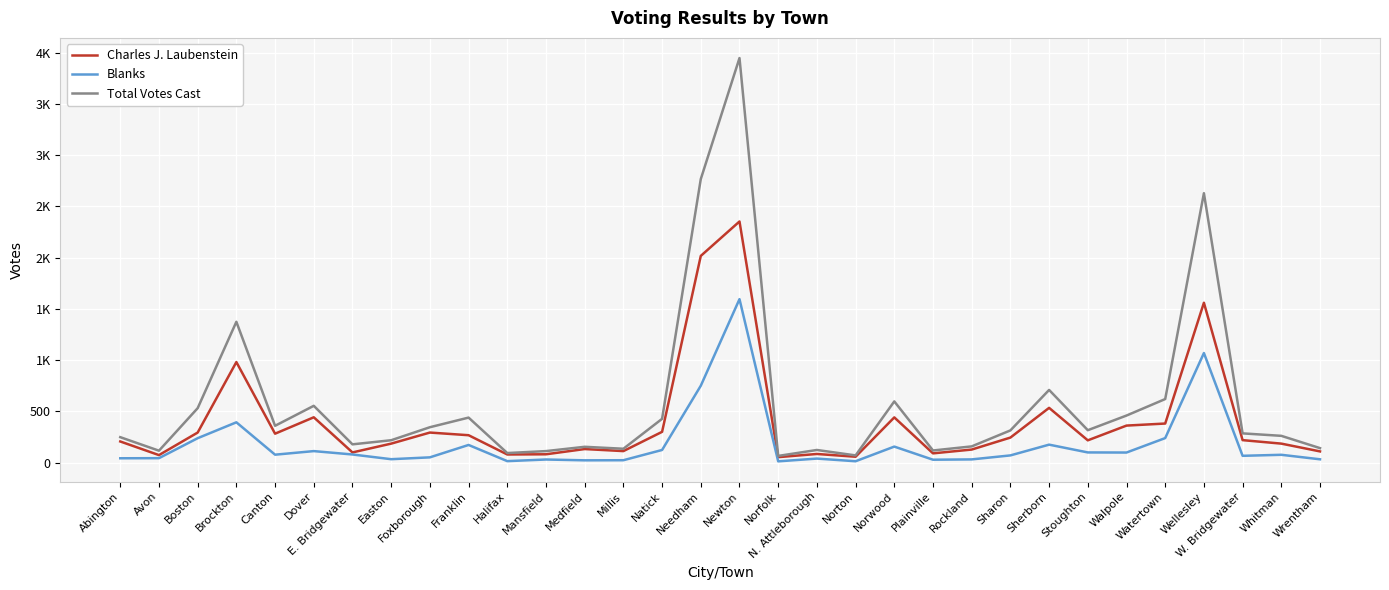

At which category does Blanks reach its first local peak?

Brockton